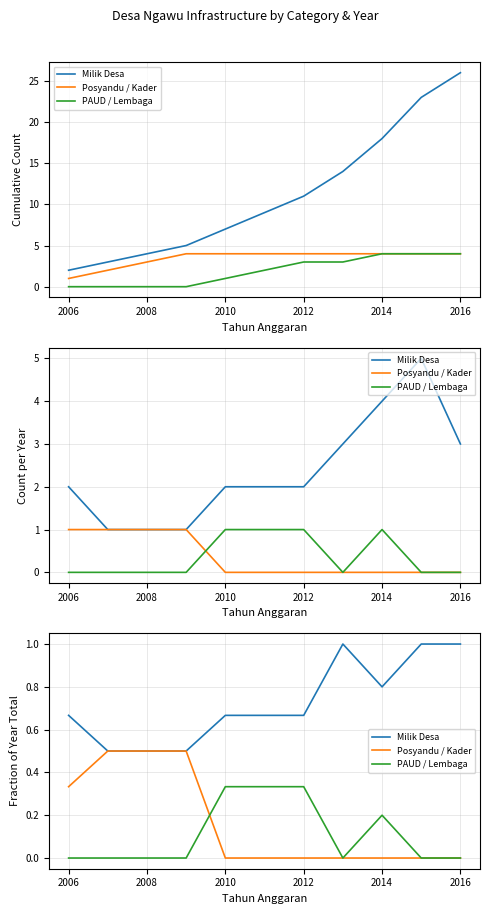

What is the average value of the Milik Desa series?

0.7